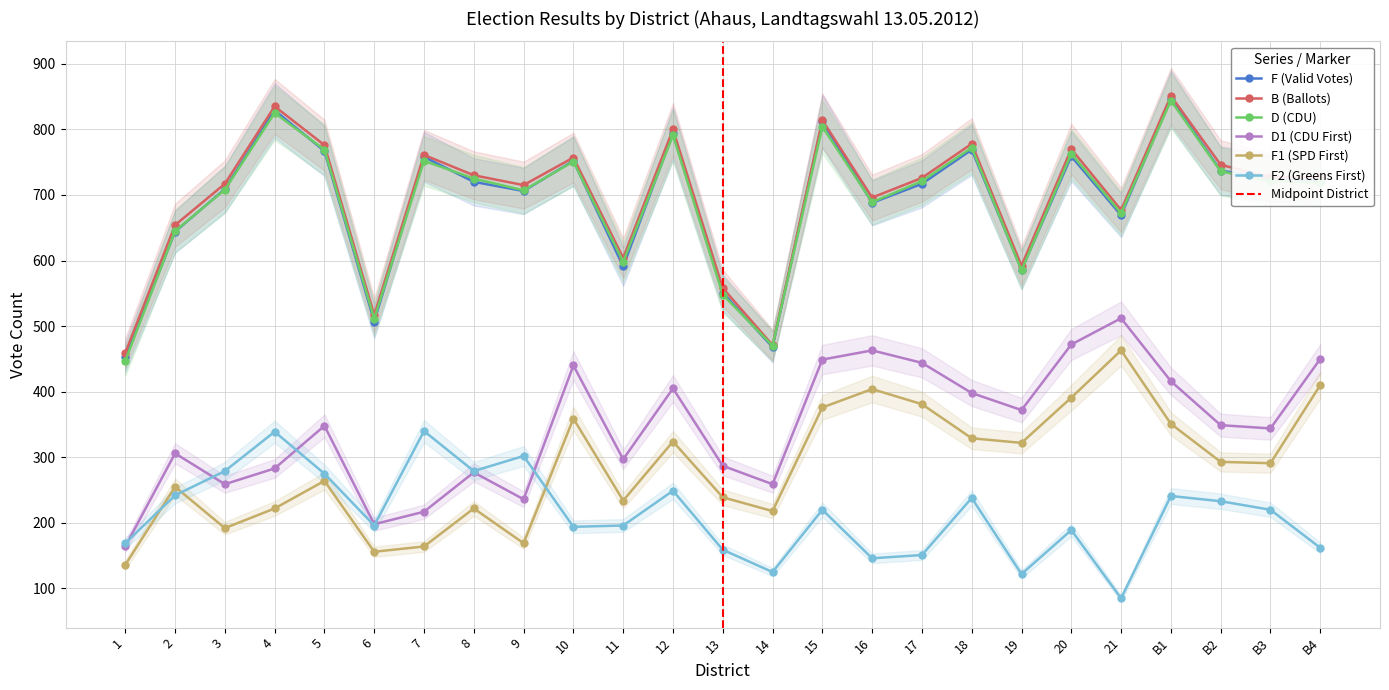

True or false: F2 (Greens First) and F (Valid Votes) cross at least once.

False